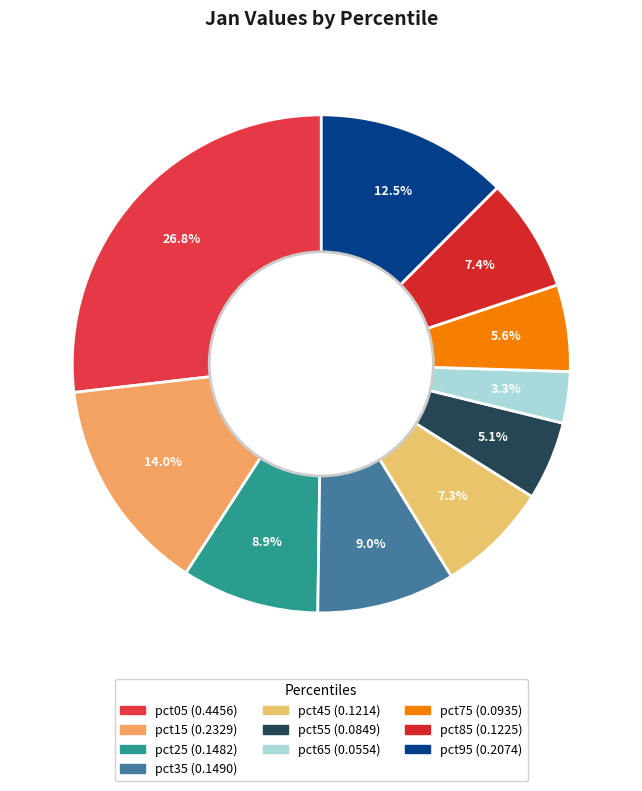

Does pct45 account for over 50% of the chart?

No